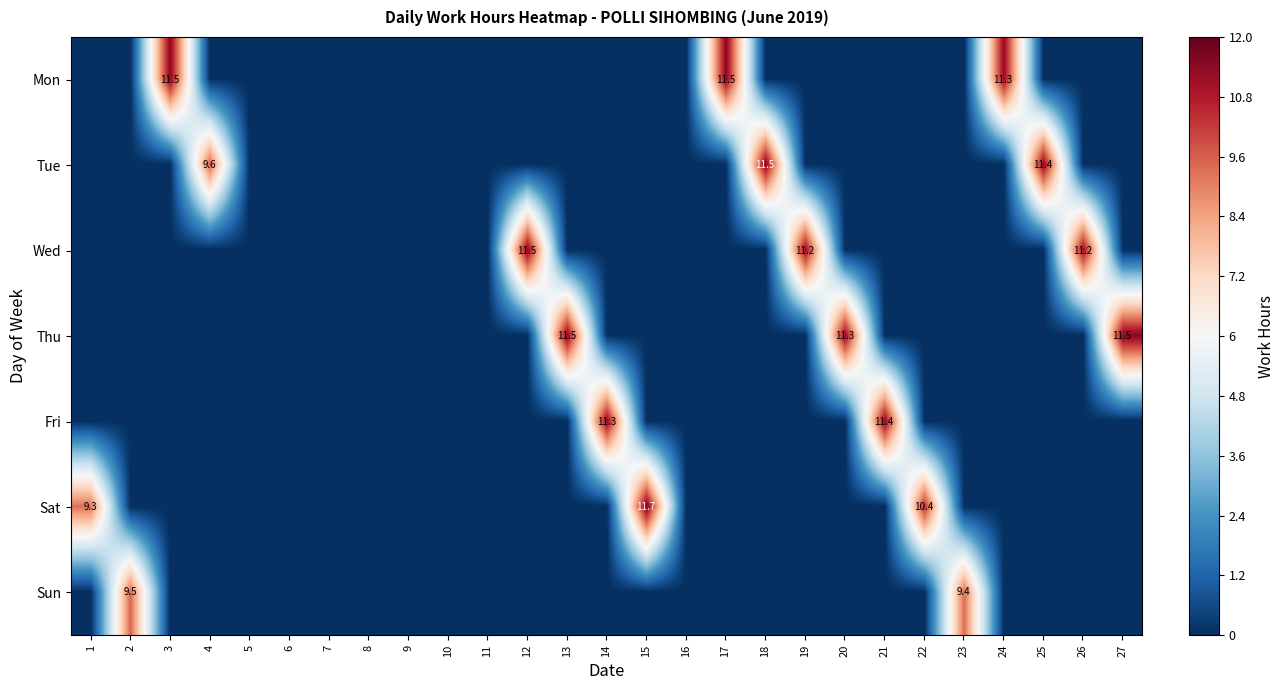

True or false: Sun has a value of 9.4 at 23.

True